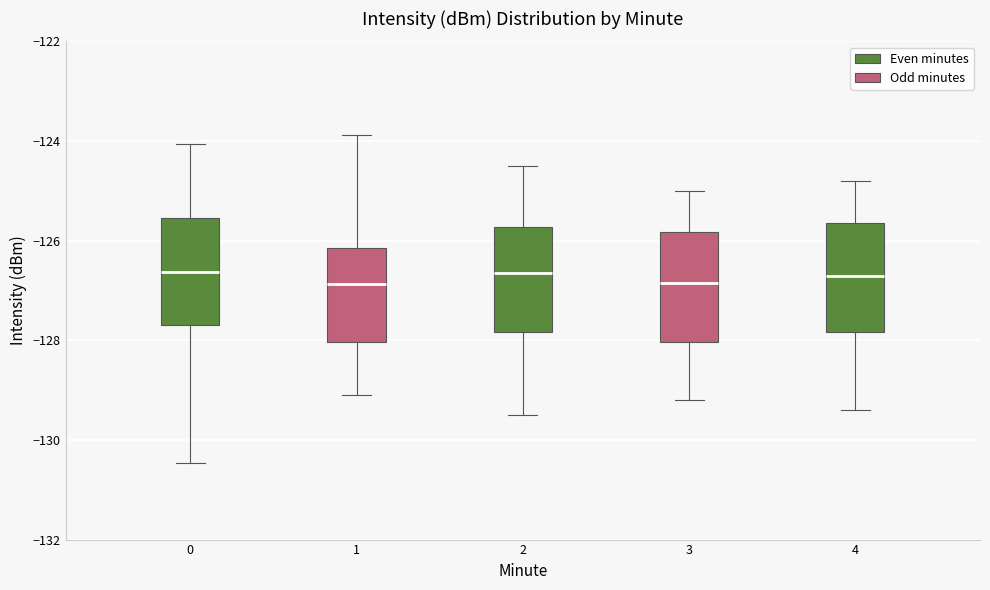

Reading left to right, transcribe this box plot: for each box, give where its median line is, the range the box spans, and where its two whiskers end, as read against the y-axis. The values are not printed on the chart, so give them approximately, as read against the axis.

0: median -126.6, box -127.6 to -125.6, whiskers -130.4 to -124.0
1: median -126.8, box -128.0 to -126.2, whiskers -129.0 to -123.8
2: median -126.6, box -127.8 to -125.8, whiskers -129.4 to -124.4
3: median -126.8, box -128.0 to -125.8, whiskers -129.2 to -125.0
4: median -126.6, box -127.8 to -125.6, whiskers -129.4 to -124.8